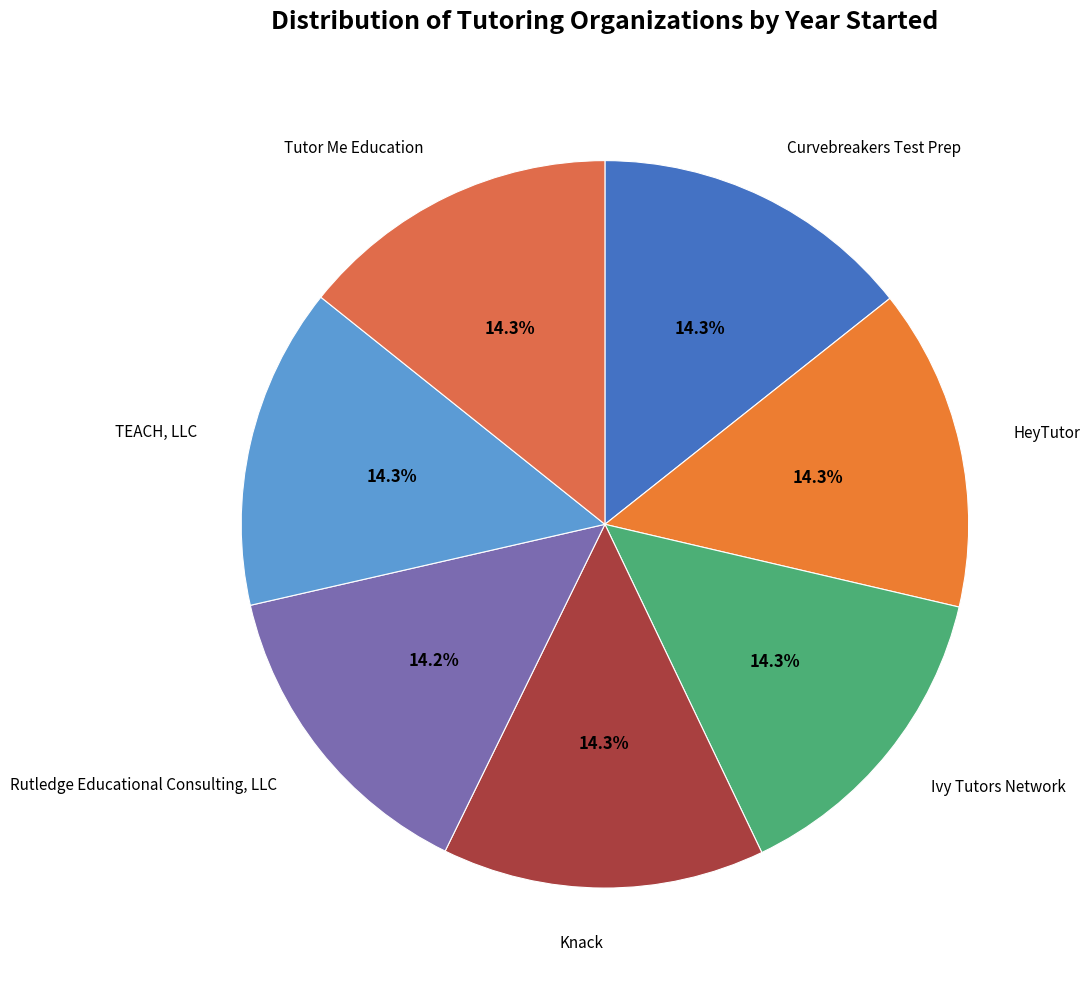

What percentage is the TEACH, LLC slice, to the nearest percent?

14%